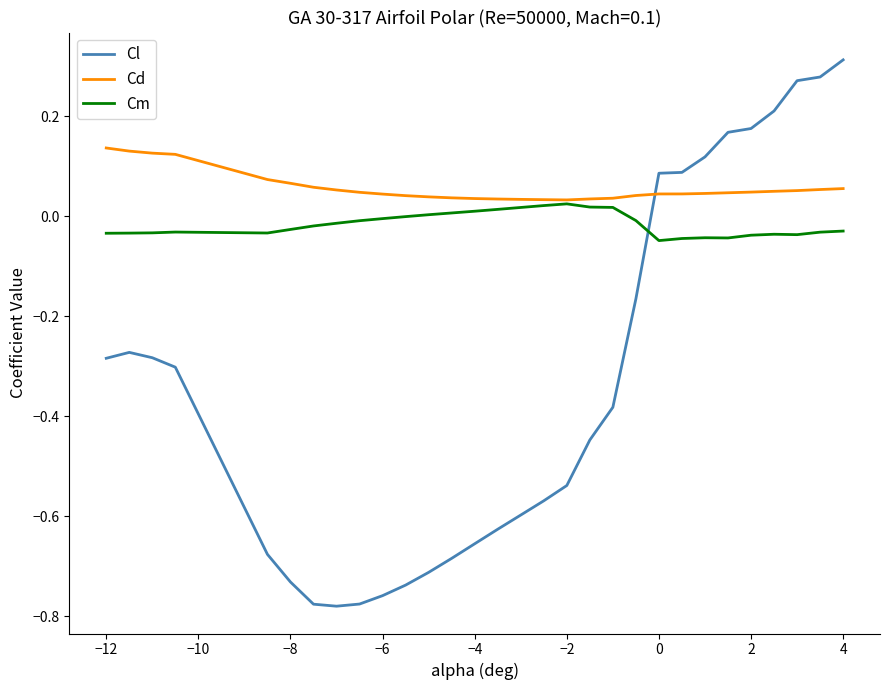

Which series has the largest total across all categories?

Cd